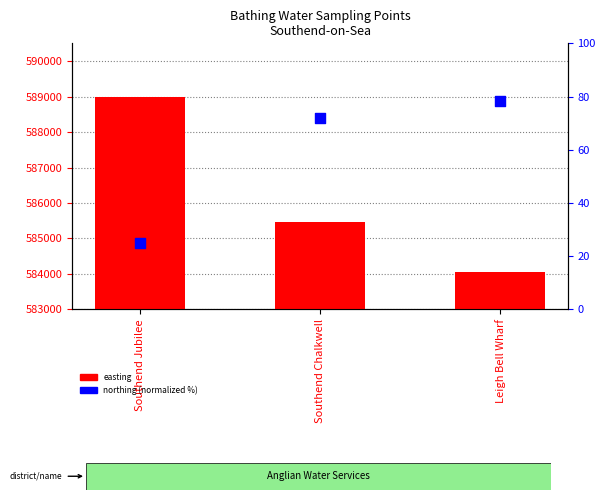

Which series reaches the maximum Y coordinate?

easting (sampling point)